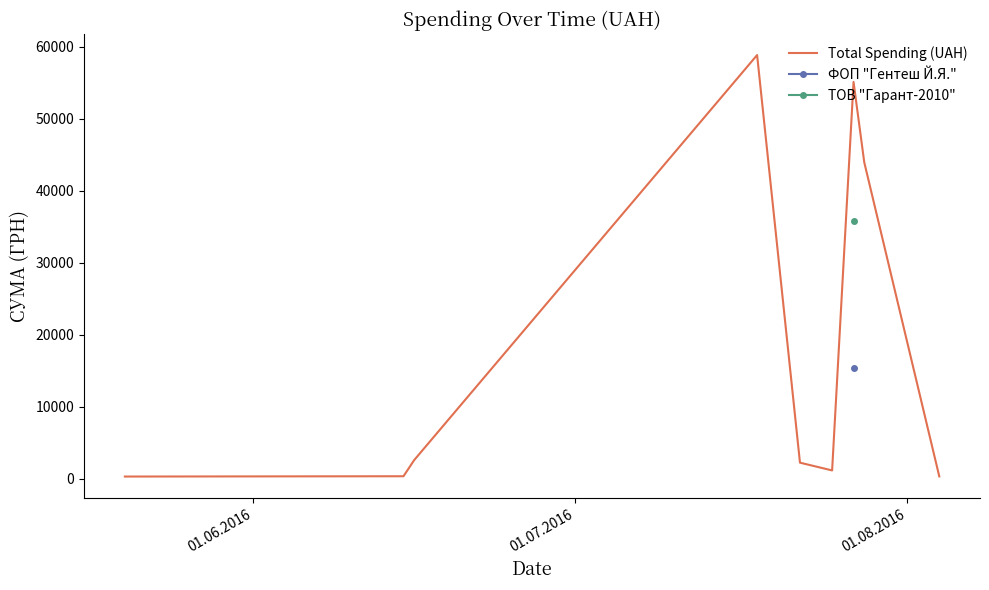

What is the smallest value displayed?

330.0